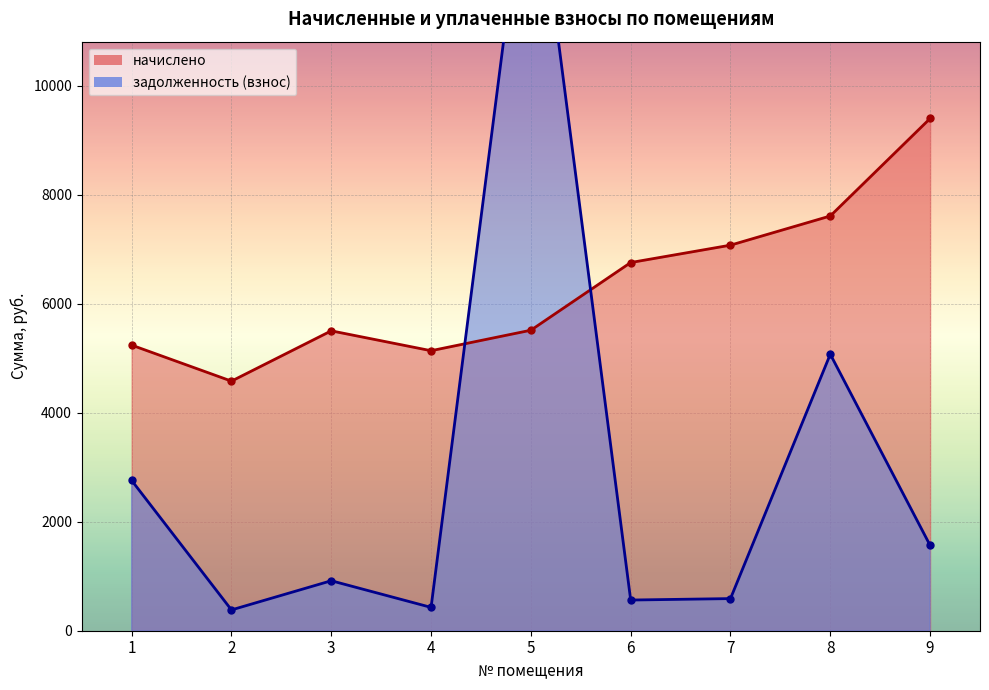

Where is the first local maximum for начислено?

3